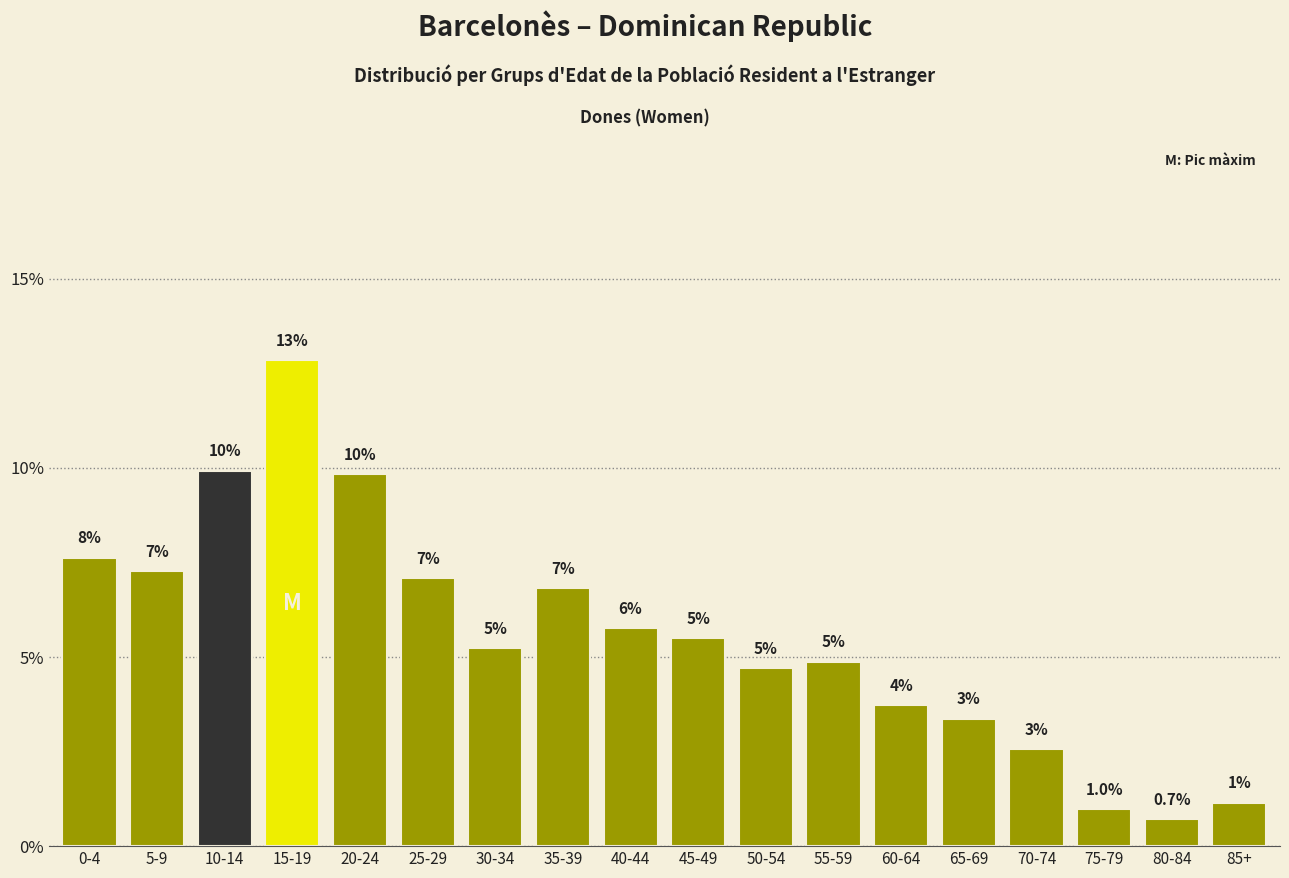

Does the chart contain any negative values?

No